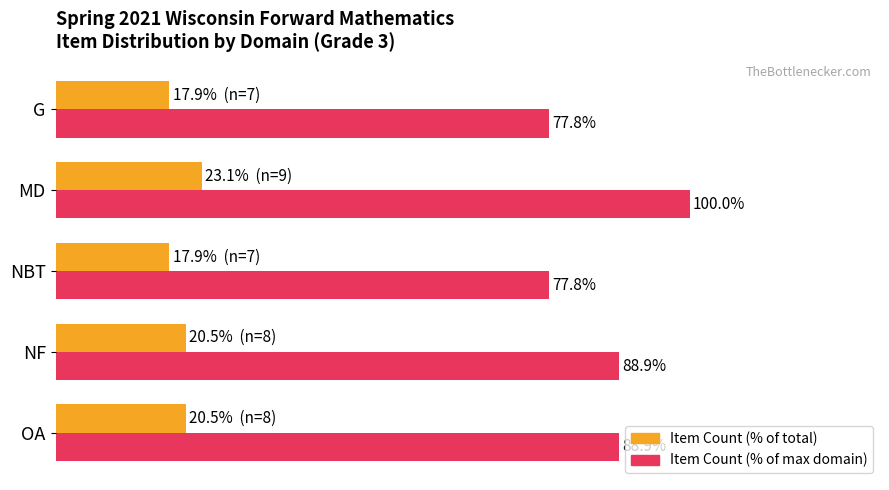

At which category does the chart reach its peak across all series?

MD